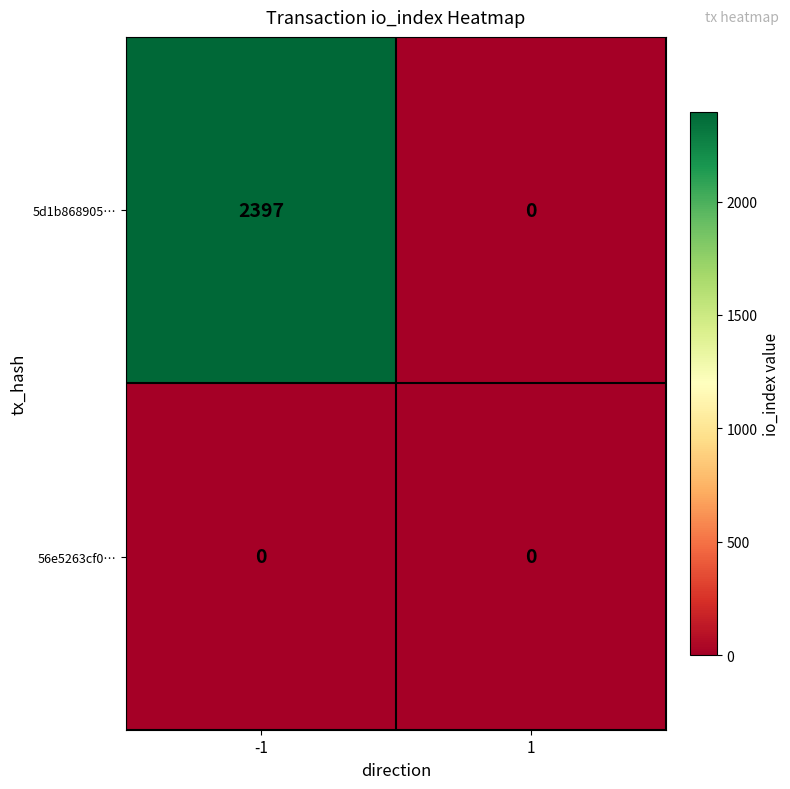

How many data points does each series have?

2